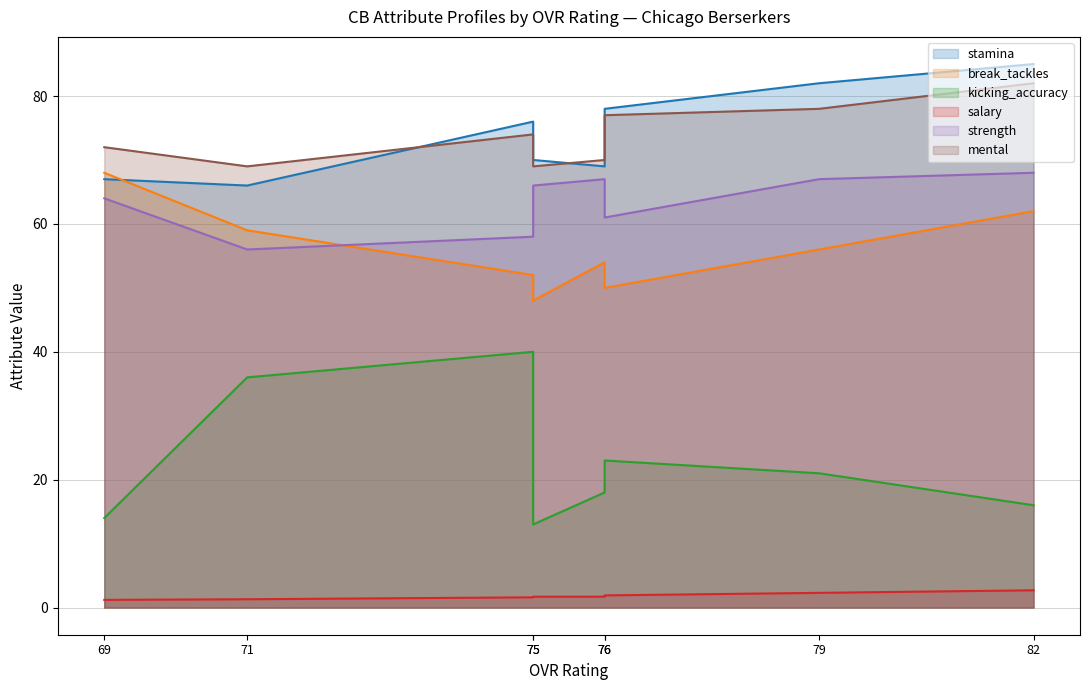

What are all the series names shown in the legend?

stamina, break_tackles, kicking_accuracy, salary, strength, mental